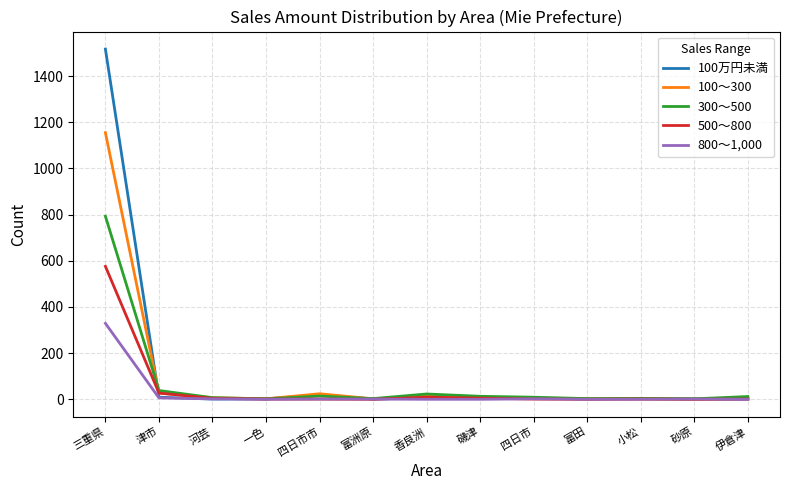

Which series has the widest spread of values?

100万円未満